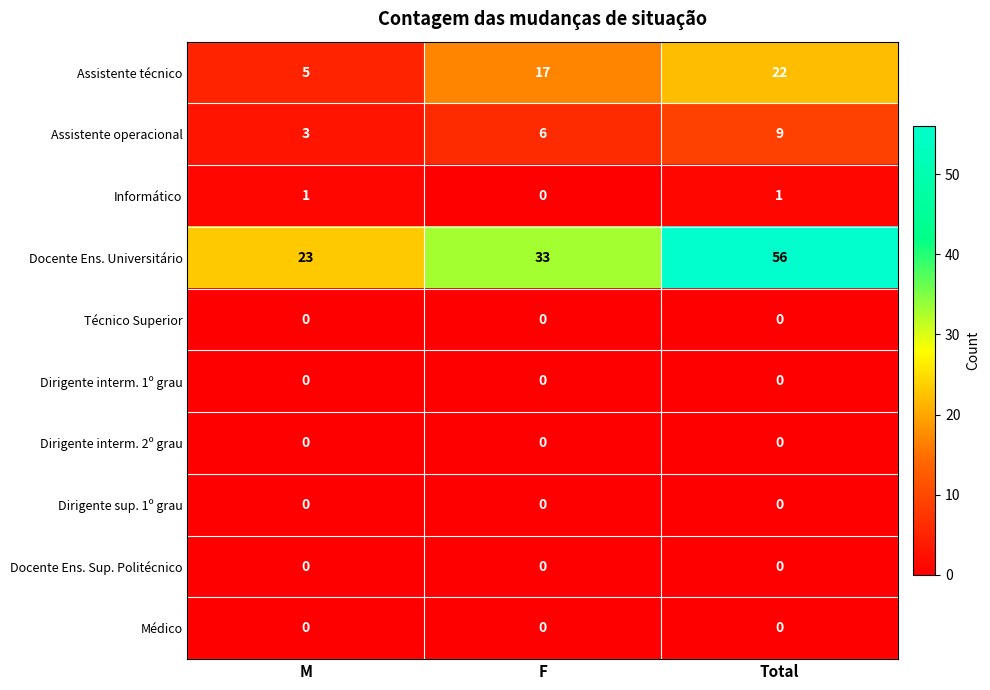

How many series are shown in this chart?

10